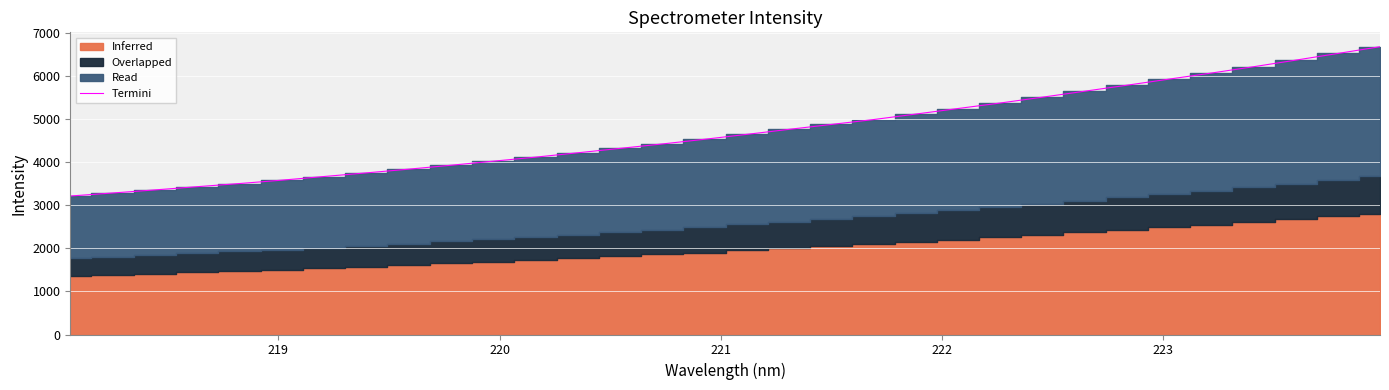

What is the minimum value for Termini?

3220.2